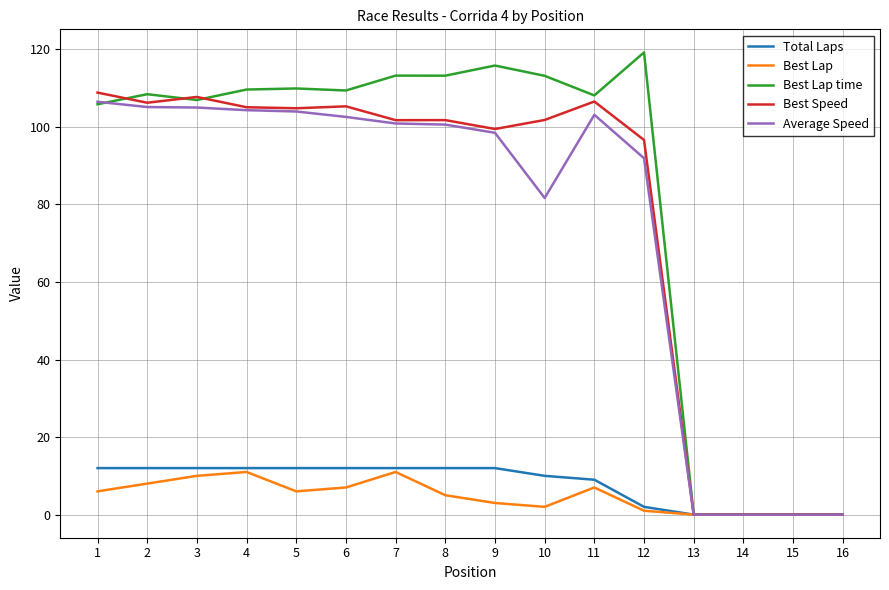

At which label is Average Speed closest to 53?

10